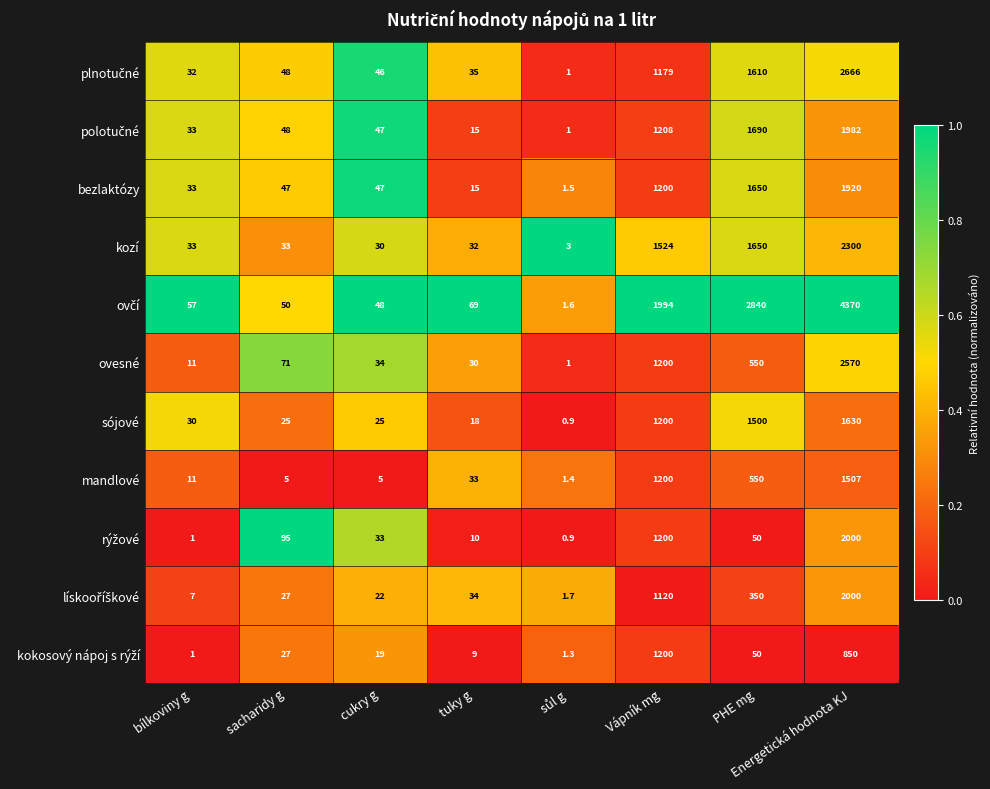

Which label corresponds to the largest value in the chart?

Energetická hodnota KJ